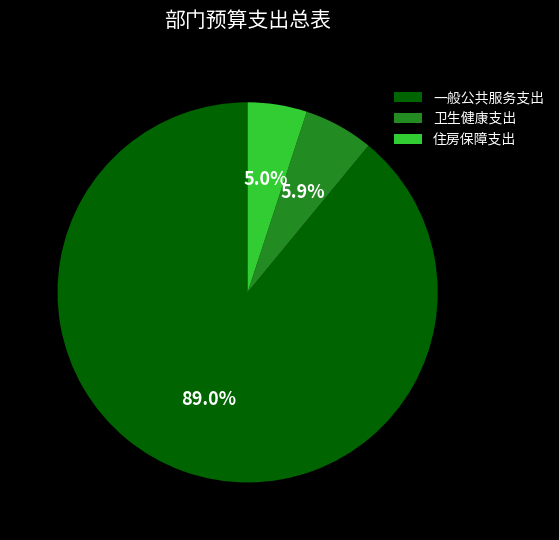

Is it true that 住房保障支出 is 11% of the pie?

False